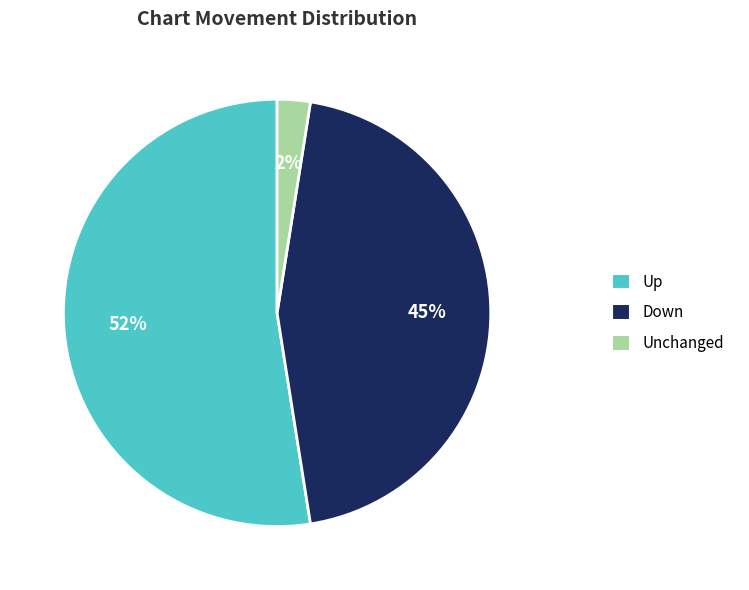

Count the number of slices in the pie.

3